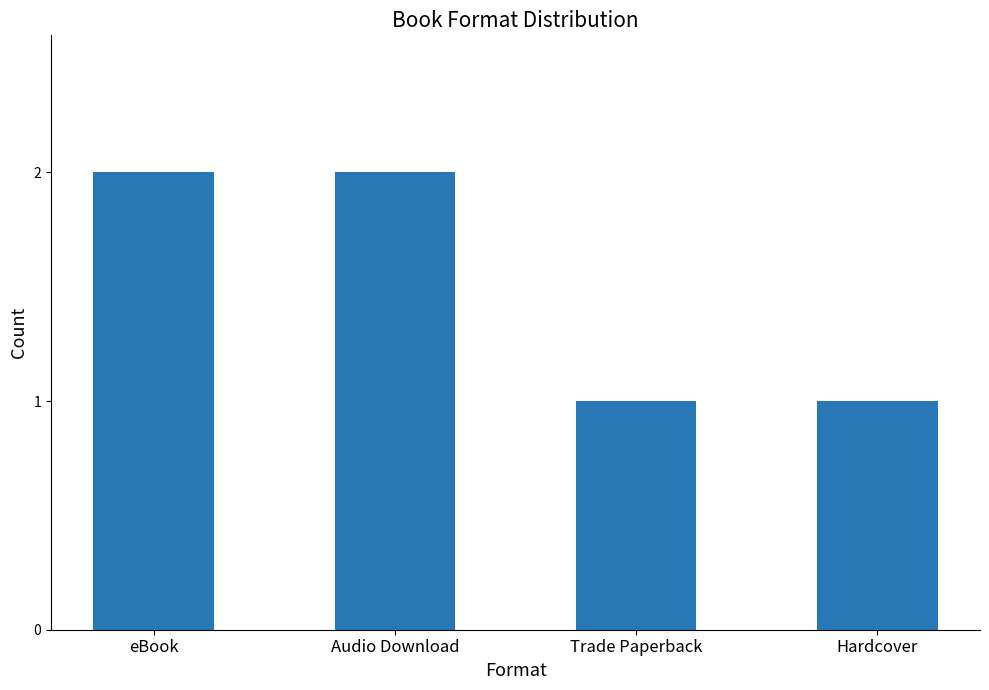

What is the label of the 2nd bar from the left?

Audio Download